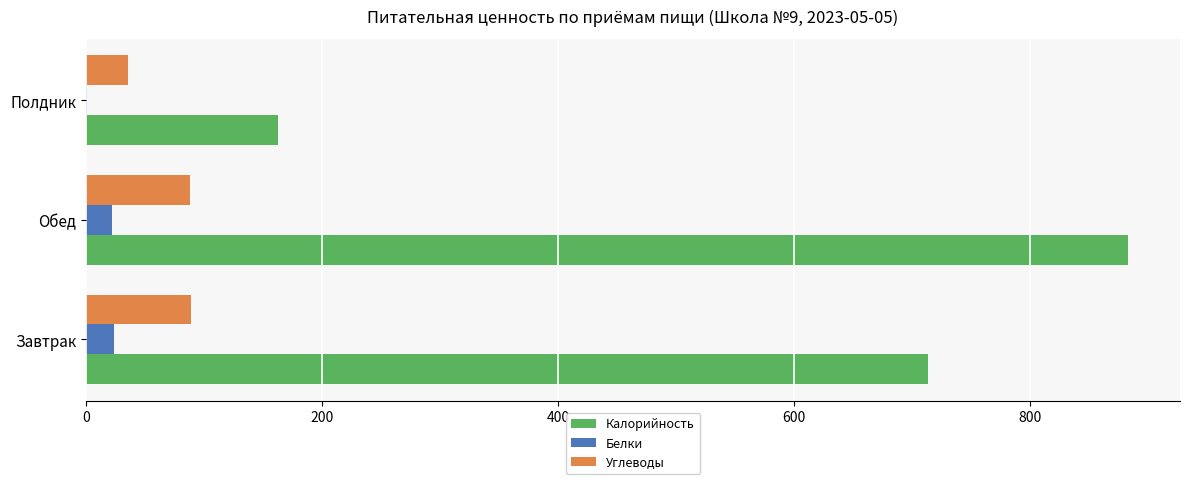

Between Завтрак and Полдник, which series saw the biggest shift?

Калорийность